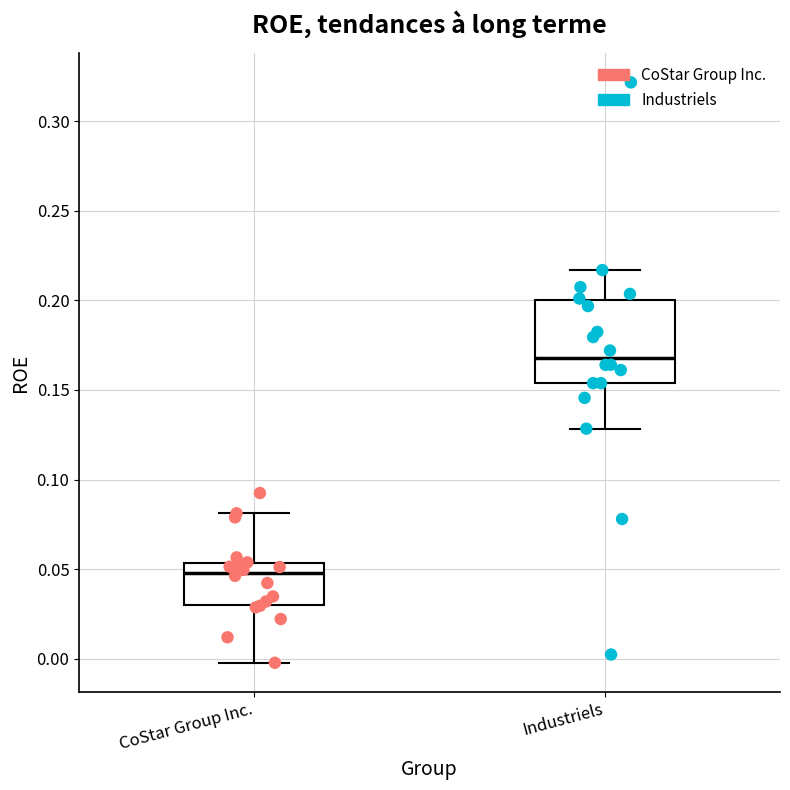

Reading left to right, read every box against the y-axis: the position of its median line, the range the box covers, and the ends of its whiskers. The values are not printed on the chart, so give them approximately, as read against the axis.

CoStar Group Inc.: median 0.050, box 0.030 to 0.055, whiskers 0.000 to 0.080
Industriels: median 0.170, box 0.155 to 0.200, whiskers 0.130 to 0.215